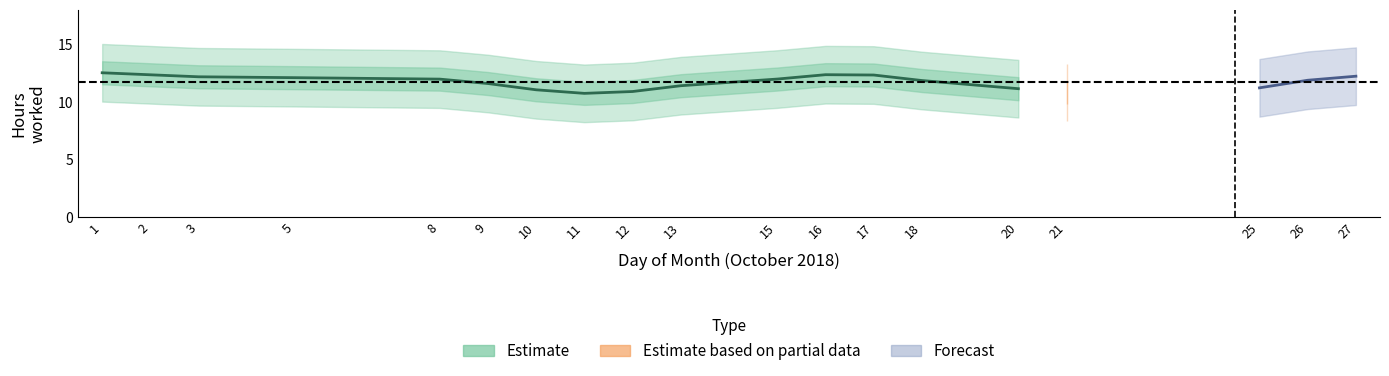

True or false: there are more than 0 points higher than both neighbors.

True